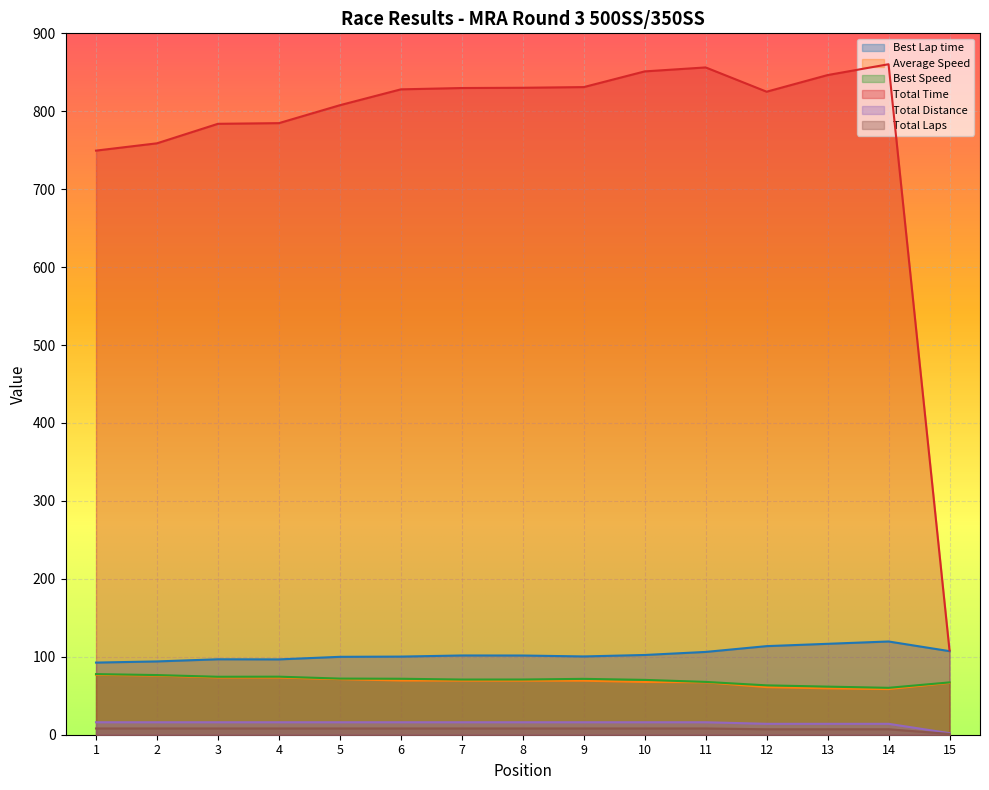

Which series has the largest total across all categories?

Total Time